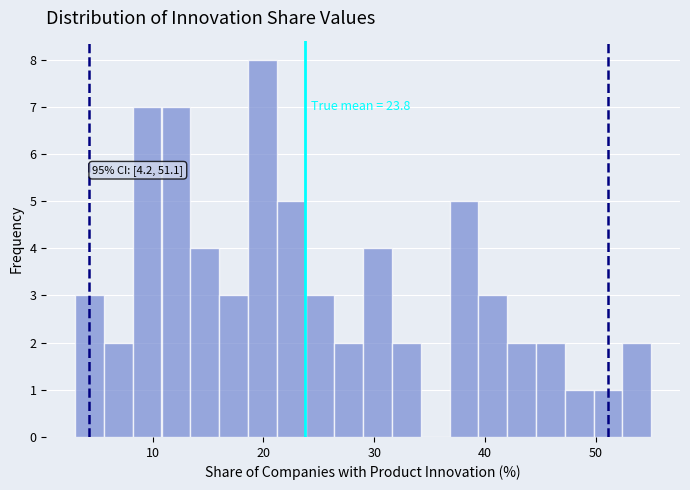

Around what value on the x-axis is the tallest bar? Give the approximate position of its centre, as read against the axis.

20